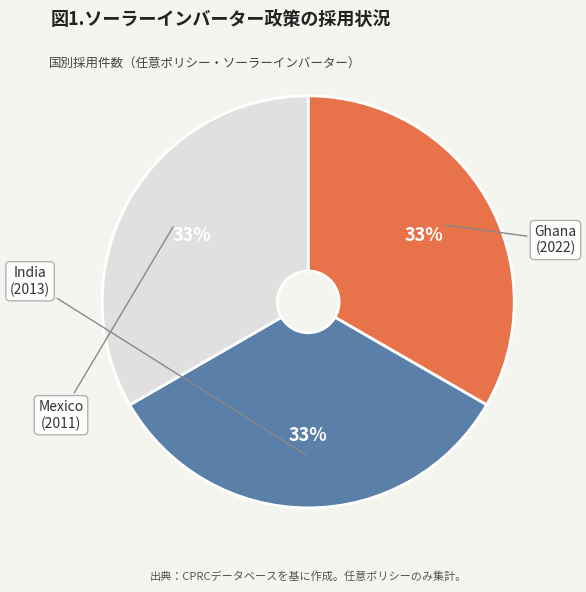

Is there any slice that represents more than half of the pie?

No